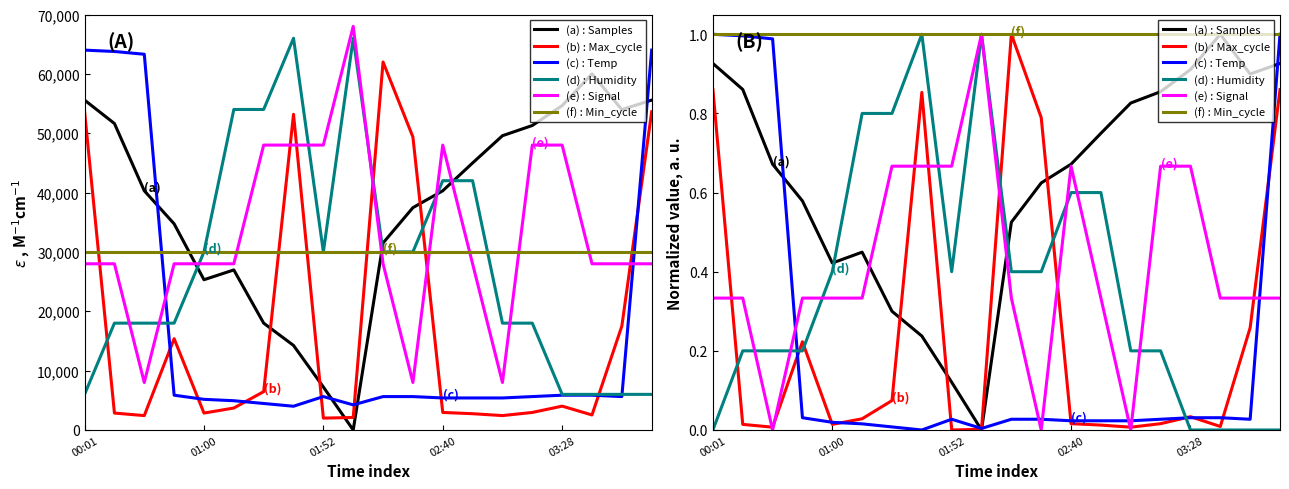

True or false: (b) : Max_cycle and (f) : Min_cycle intersect in this chart.

False